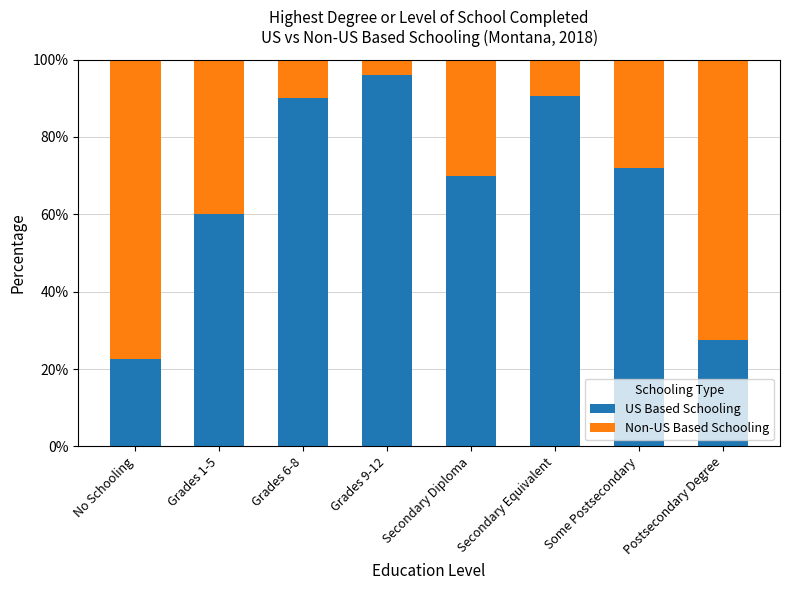

What is the minimum value for US Based Schooling?

22.6